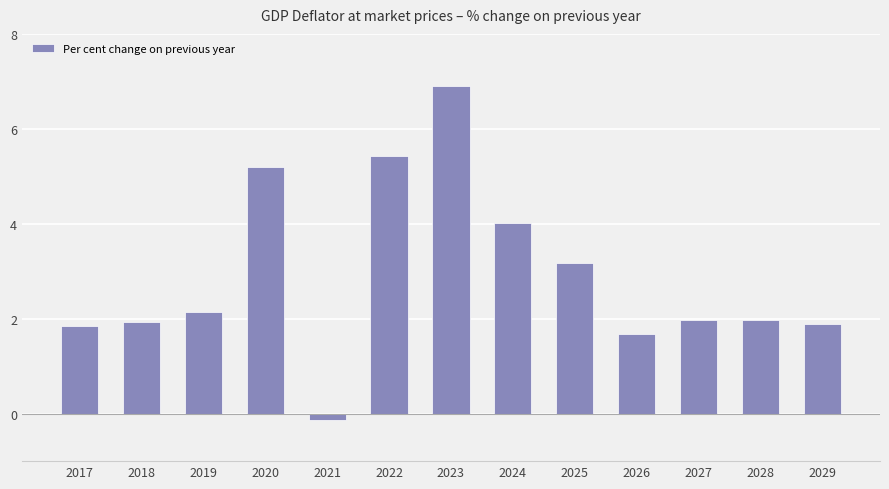

Reading left to right, list all the values displayed in this chart.

2017=1.9	2018=1.9	2019=2.1	2020=5.2	2021=-0.1	2022=5.4	2023=6.9	2024=4.0	2025=3.2	2026=1.7	2027=2.0	2028=2.0	2029=1.9